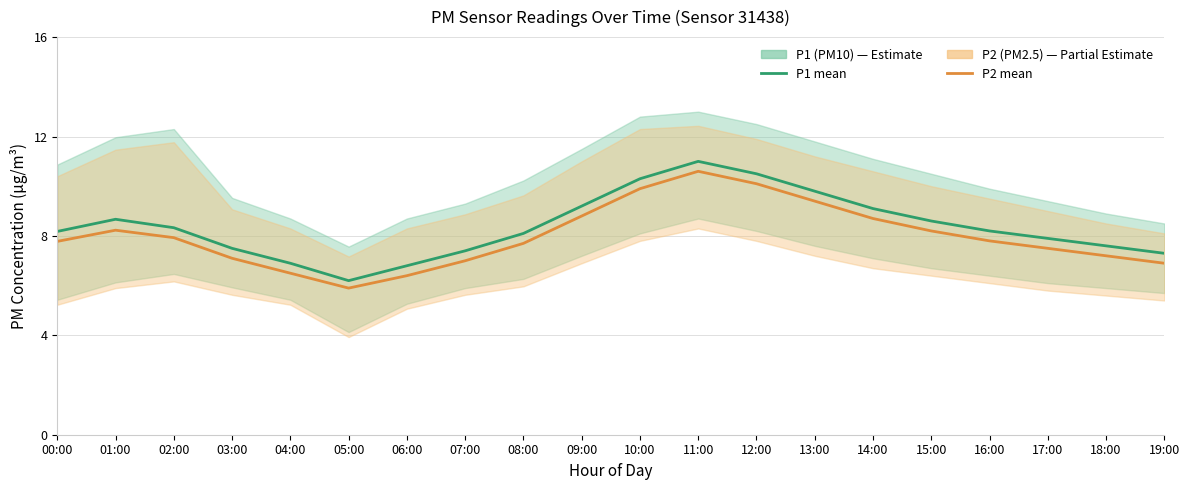

What is the total value across all series at 07:00?

14.4